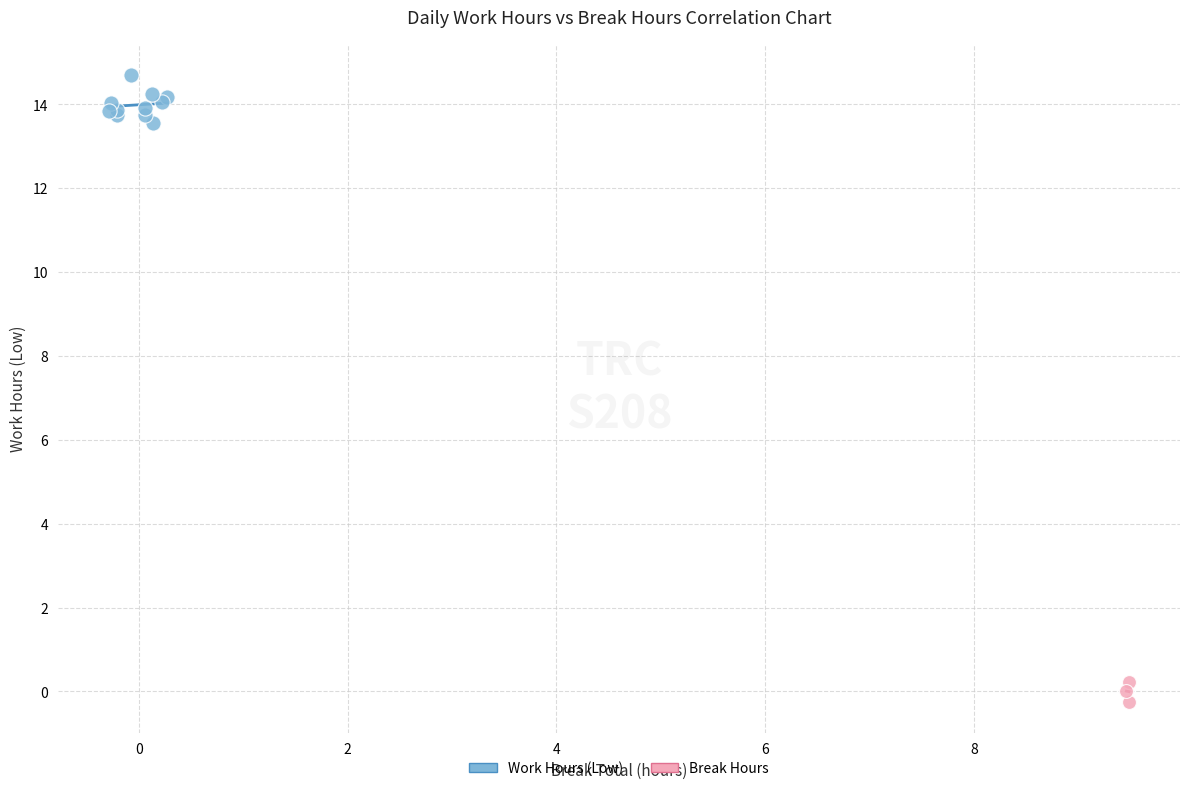

Which series contains the lowest Y value?

Break Hours